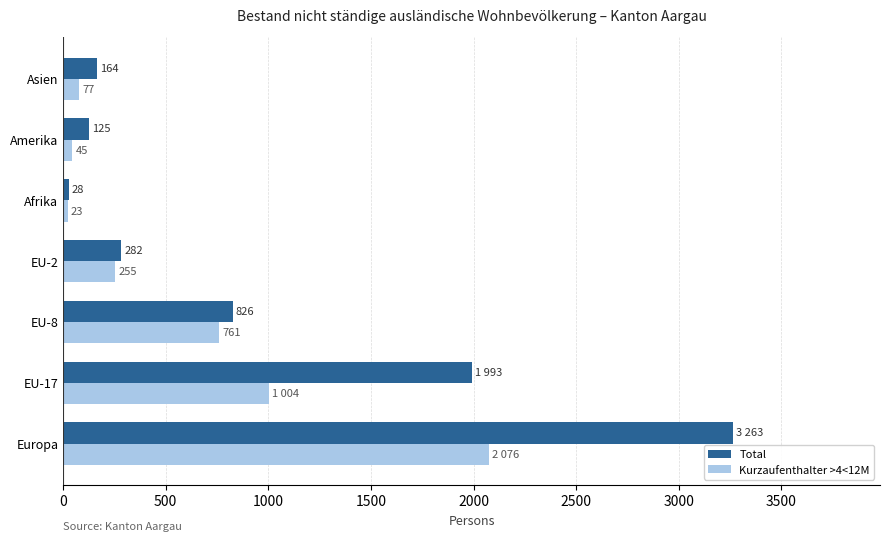

Which series has the widest spread of values?

Total